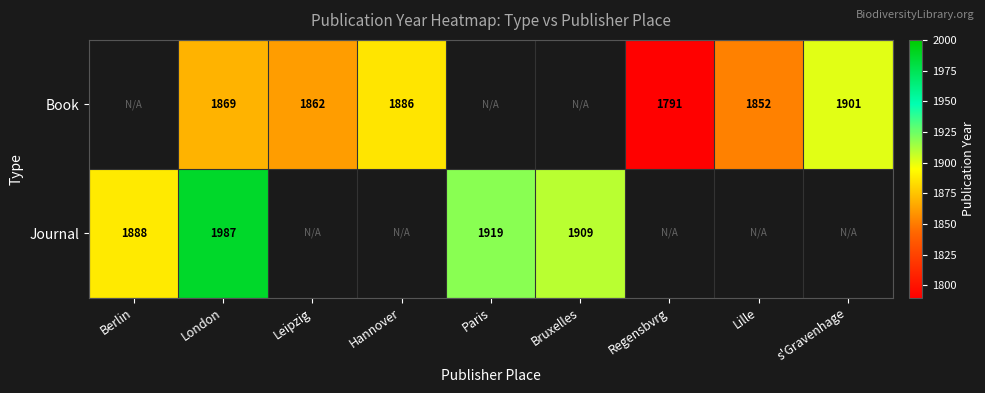

True or false: Book has a value of 670 at s'Gravenhage.

False